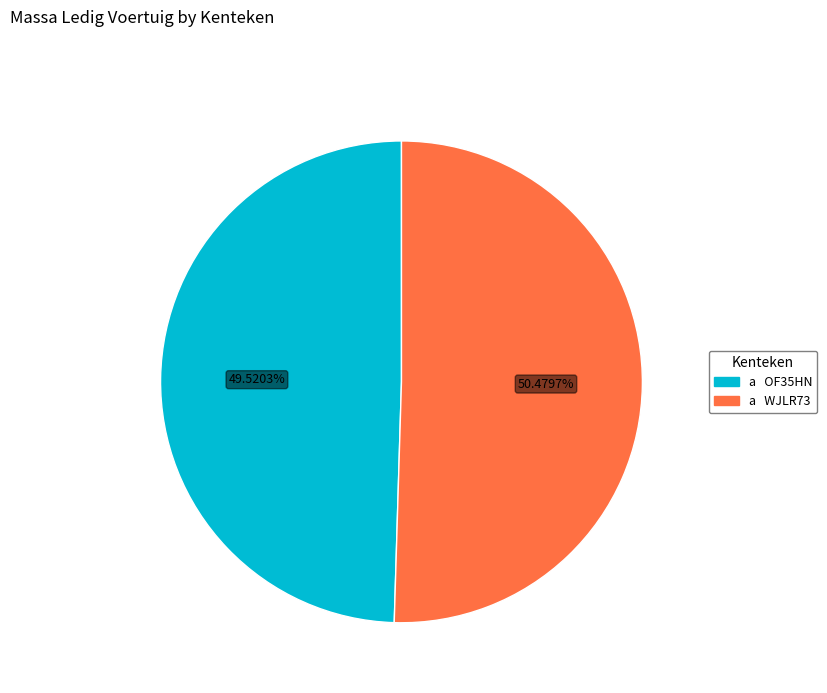

Is there a majority slice in this chart?

Yes